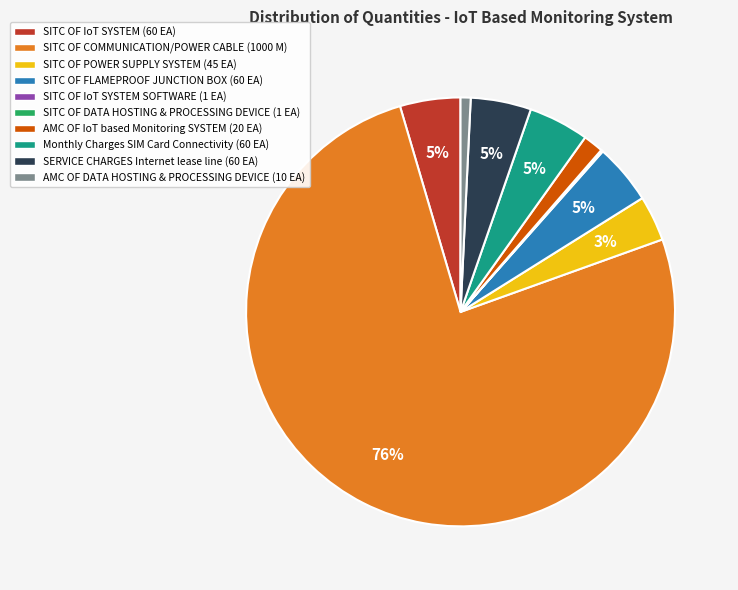

Is the sum of Monthly Charges SIM Card Connectivity (60 EA) and SITC OF IoT SYSTEM (60 EA) greater than half?

No